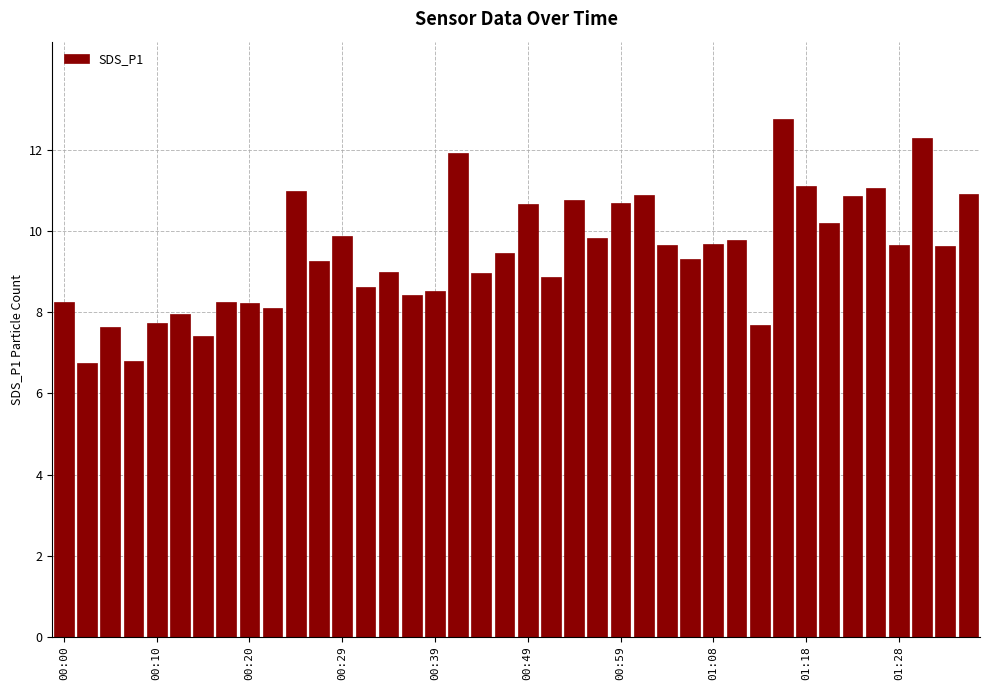

How many data points does each series have?

40